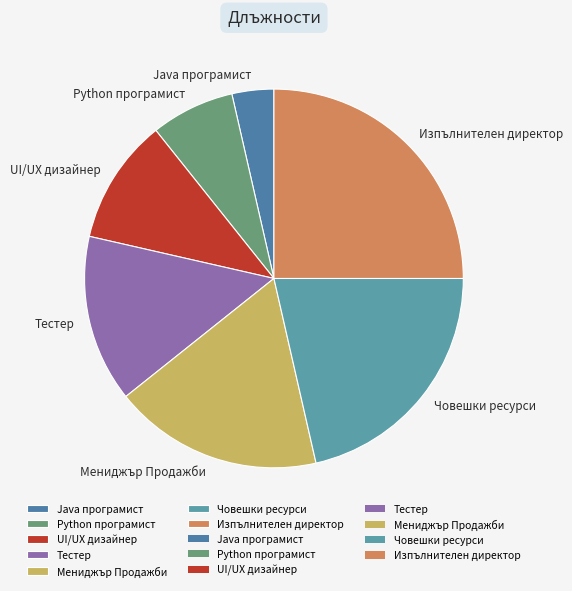

Count the number of slices in the pie.

7